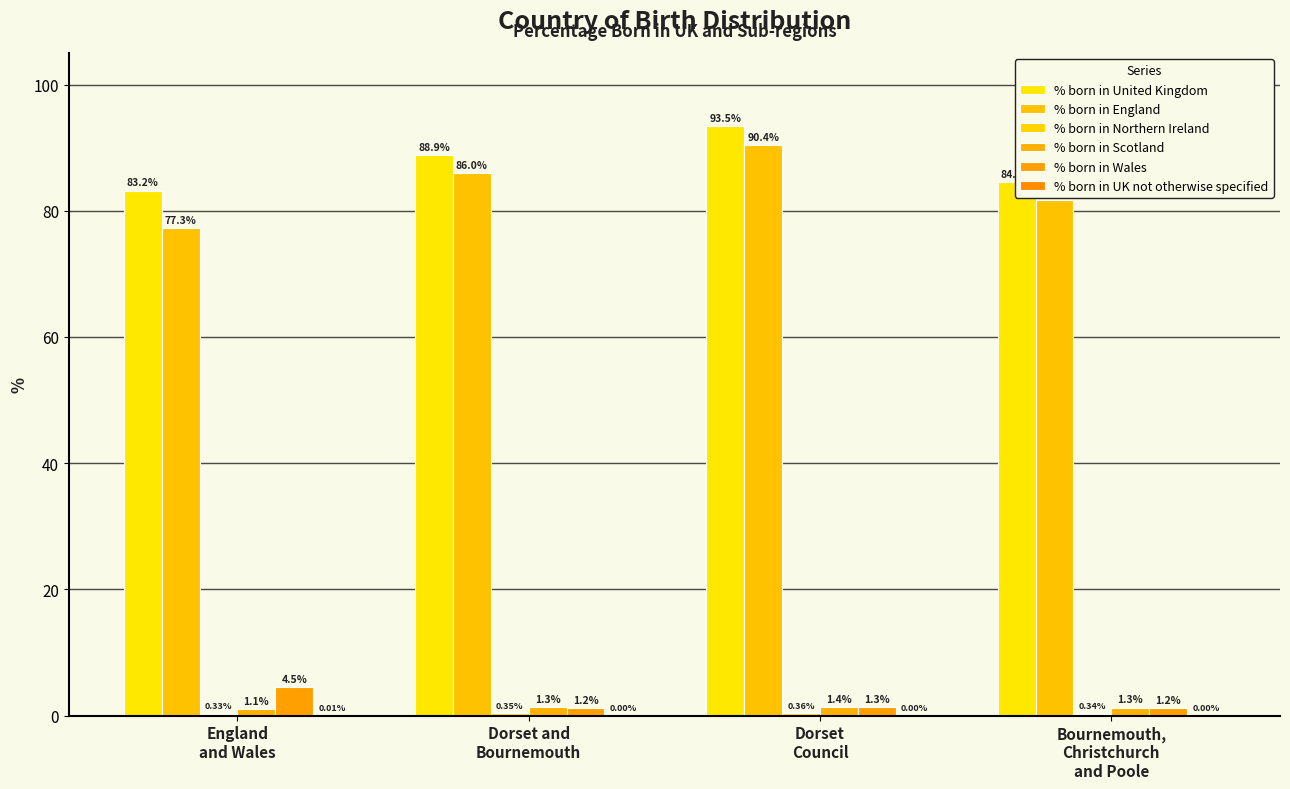

How many distinct data groups are displayed?

6